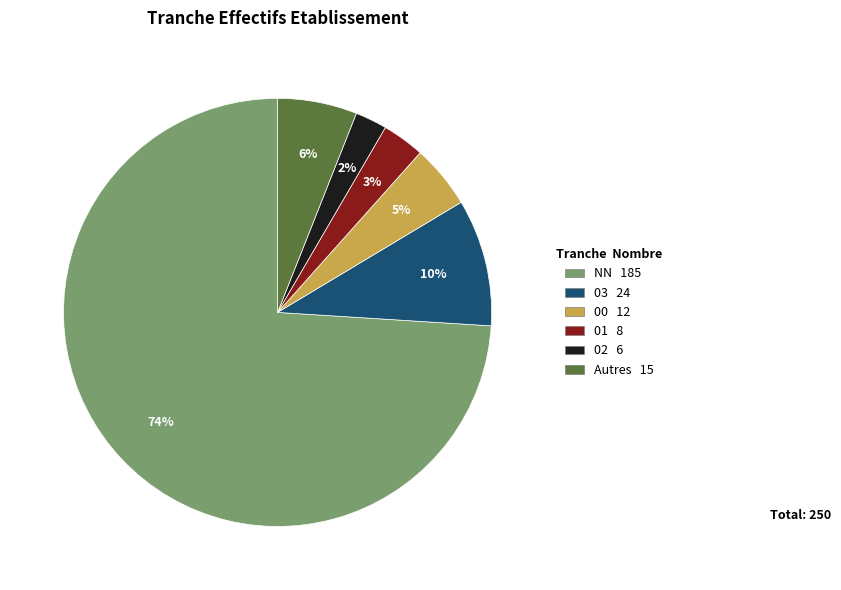

What is the largest slice in the pie chart?

NN 185